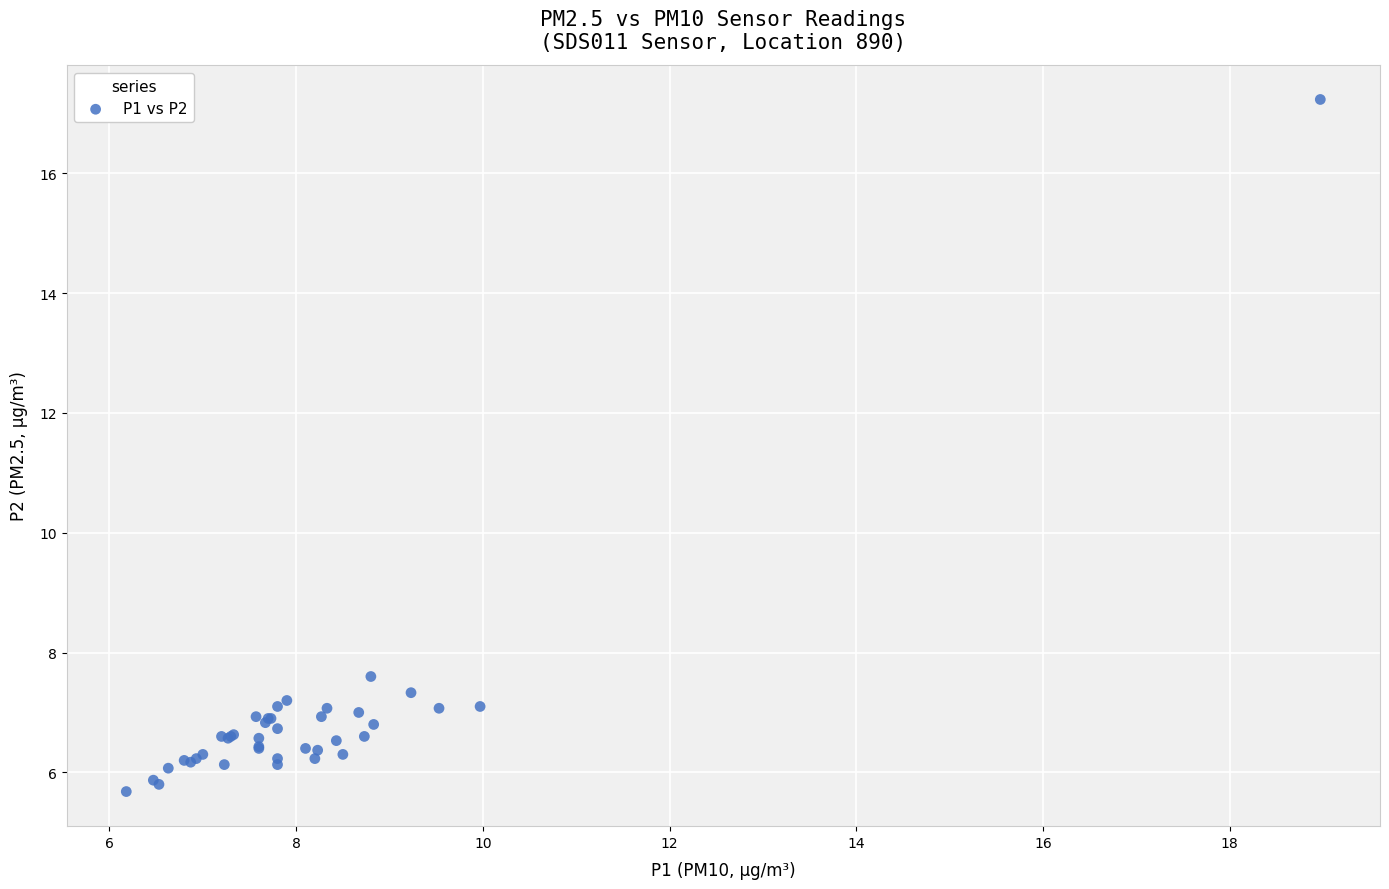

What Y value in the scatter plot is closest to 11?

7.6